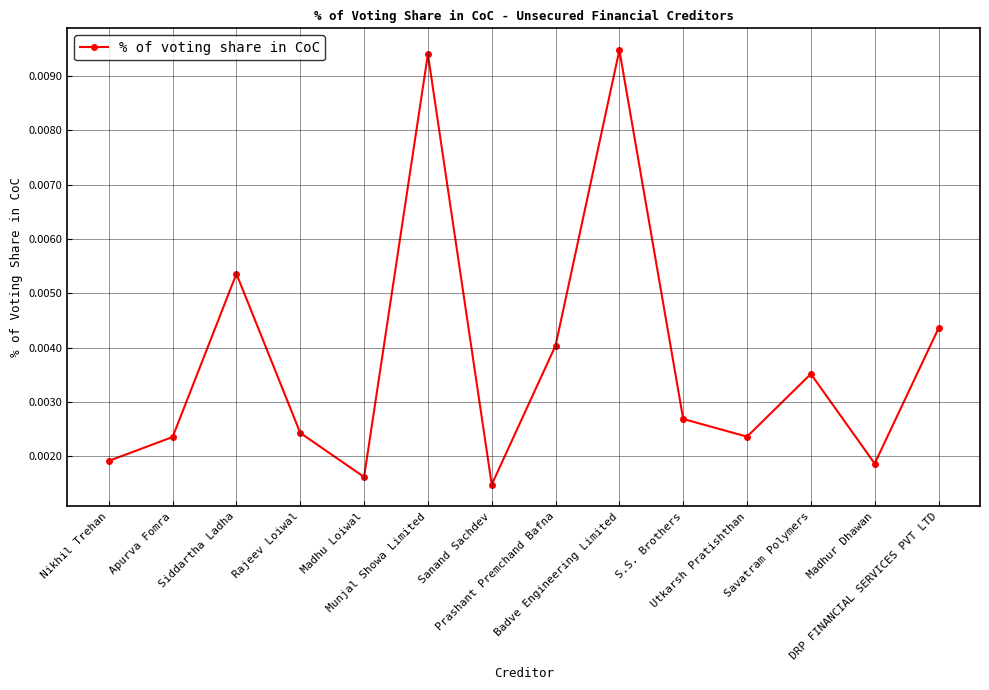

How many values are between 0 and 1?

14